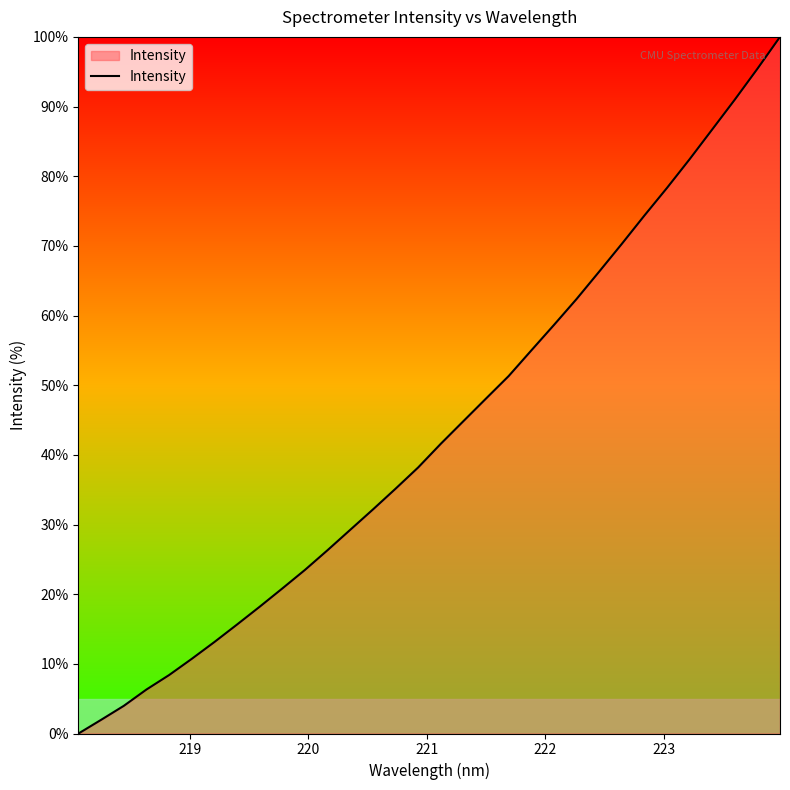

True or false: there are more than 0 points higher than both neighbors.

False